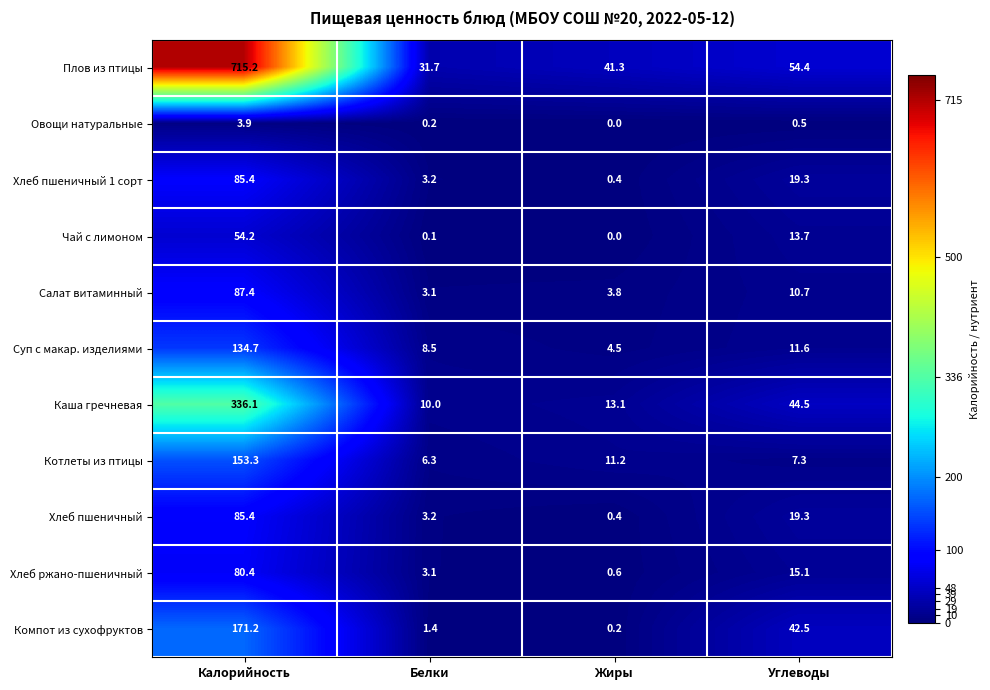

Which series changed the most between Белки and Жиры?

Плов из птицы